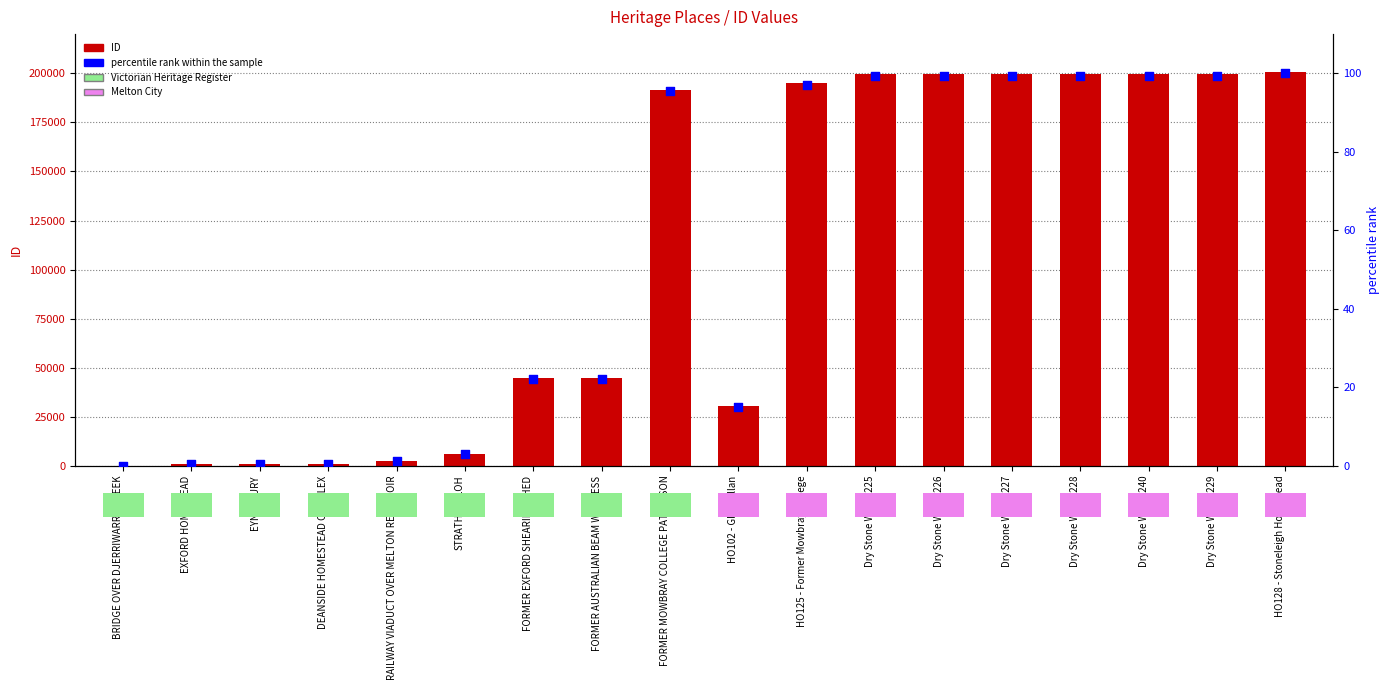

Which series has the largest total across all categories?

ID